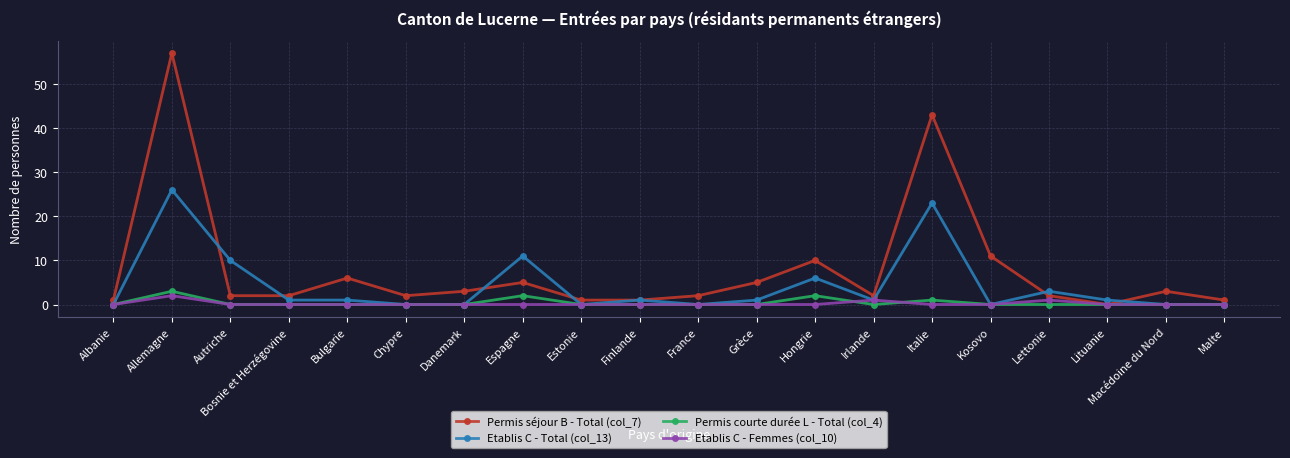

What is the label of the 6th point from the right?

Italie